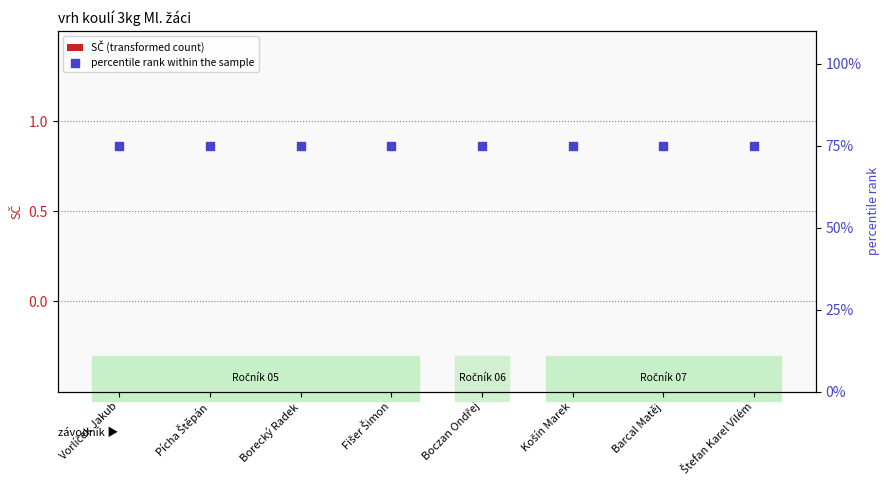

What is the maximum value for percentile rank within the sample?

75